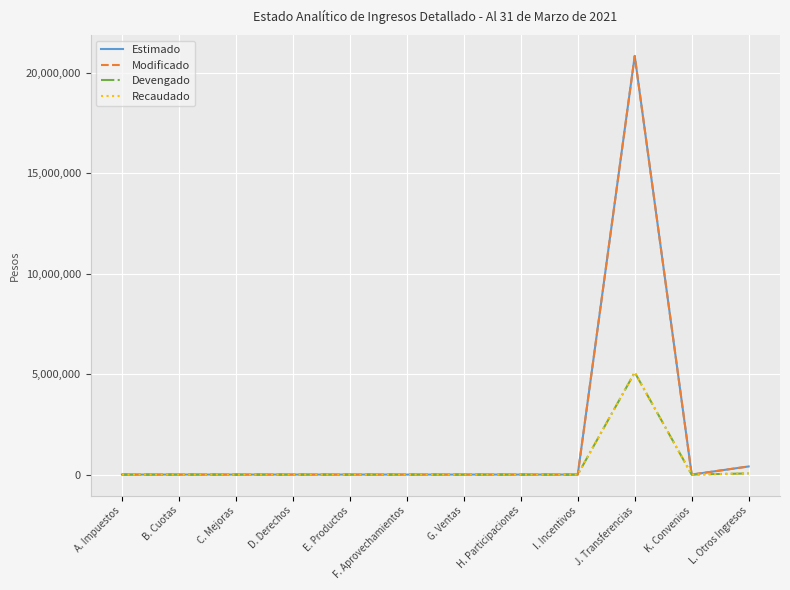

What is the difference between the maximum and minimum values in the Recaudado series?

5083827.6